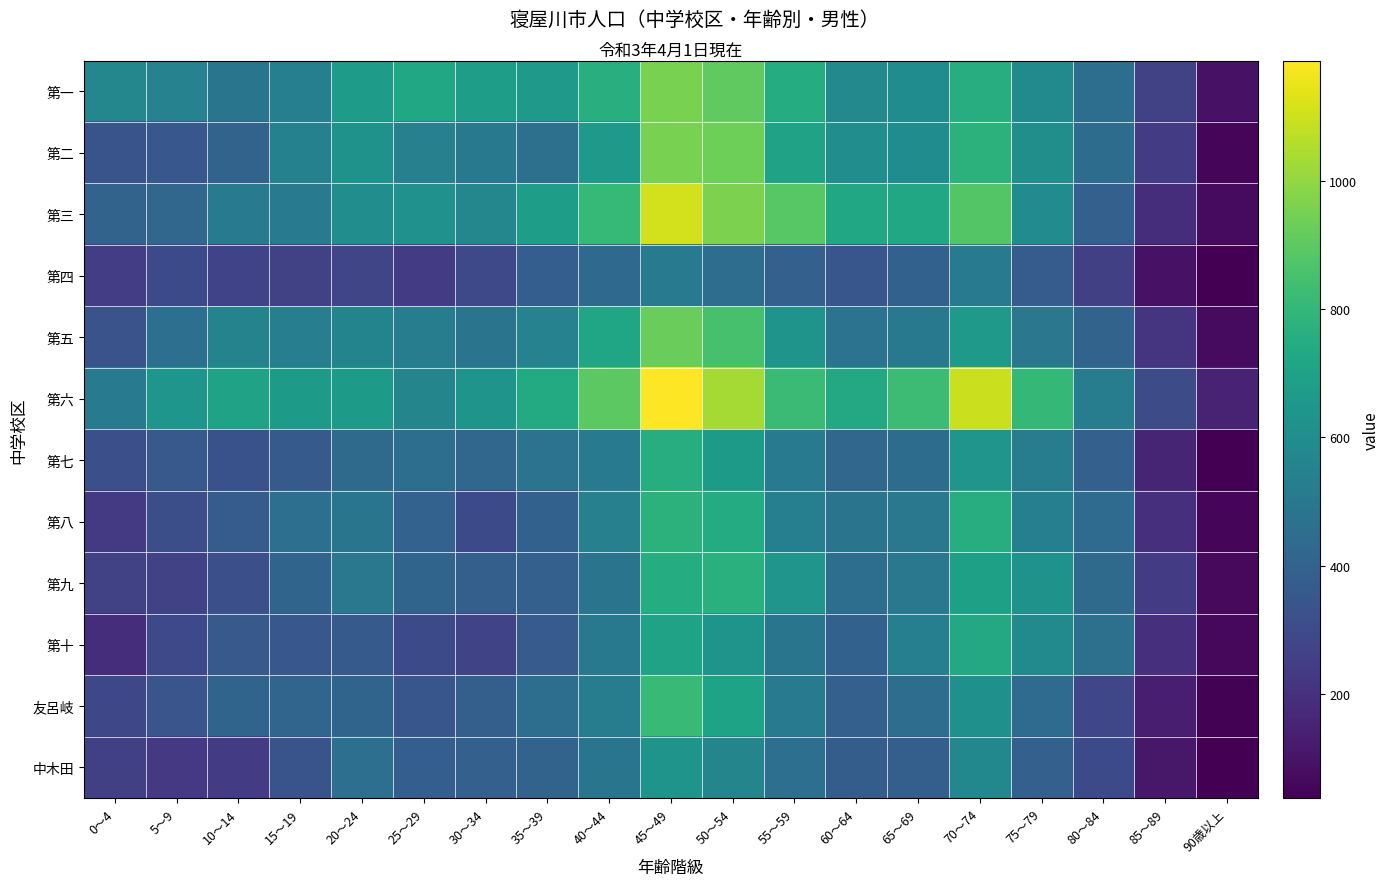

Reading left to right, transcribe all the data shown in this chart.

第一: 0～4=568	5～9=547	10～14=484	15～19=532	20～24=670	25～29=723	30～34=684	35～39=660	40～44=765	45～49=958	50～54=906	55～59=748	60～64=581	65～69=596	70～74=752	75～79=586	80～84=455	85～89=261	90歳以上=92
第二: 0～4=337	5～9=348	10～14=404	15～19=545	20～24=625	25～29=539	30～34=501	35～39=460	40～44=656	45～49=955	50～54=932	55～59=702	60～64=601	65～69=597	70～74=776	75～79=608	80～84=442	85～89=243	90歳以上=58
第三: 0～4=405	5～9=415	10～14=516	15～19=513	20～24=600	25～29=621	30～34=568	35～39=684	40～44=807	45～49=1108	50～54=961	55～59=889	60～64=723	65～69=722	70～74=881	75～79=593	80～84=389	85～89=187	90歳以上=69
第四: 0～4=244	5～9=297	10～14=268	15～19=259	20～24=279	25～29=243	30～34=289	35～39=381	40～44=432	45～49=507	50～54=448	55～59=390	60～64=347	65～69=393	70～74=514	75～79=372	80～84=255	85～89=92	90歳以上=37
第五: 0～4=332	5～9=456	10～14=553	15～19=529	20～24=557	25～29=520	30～34=481	35～39=549	40～44=713	45～49=925	50～54=854	55～59=631	60～64=475	65～69=503	70～74=661	75～79=495	80～84=402	85～89=214	90歳以上=70
第六: 0～4=518	5～9=643	10～14=701	15～19=663	20～24=665	25～29=560	30～34=631	35～39=739	40～44=900	45～49=1188	50～54=1034	55～59=820	60～64=731	65～69=824	70～74=1098	75～79=802	80～84=524	85～89=300	90歳以上=152
第七: 0～4=319	5～9=360	10～14=328	15～19=363	20～24=436	25～29=455	30～34=417	35～39=477	40～44=517	45～49=754	50～54=666	55～59=511	60～64=417	65～69=444	70～74=638	75～79=526	80～84=391	85～89=156	90歳以上=37
第八: 0～4=232	5～9=312	10～14=372	15～19=459	20～24=484	25～29=400	30～34=294	35～39=395	40～44=540	45～49=775	50～54=744	55～59=536	60～64=482	65～69=499	70～74=755	75～79=533	80～84=441	85～89=194	90歳以上=51
第九: 0～4=266	5～9=261	10～14=317	15～19=409	20～24=499	25～29=408	30～34=385	35～39=389	40～44=482	45～49=751	50～54=766	55～59=635	60～64=451	65～69=499	70～74=690	75～79=628	80～84=436	85～89=239	90歳以上=66
第十: 0～4=189	5～9=290	10～14=357	15～19=351	20～24=363	25～29=294	30～34=274	35～39=366	40～44=503	45～49=702	50～54=634	55～59=486	60～64=395	65～69=536	70～74=733	75～79=585	80～84=460	85～89=191	90歳以上=61
友呂岐: 0～4=285	5～9=341	10～14=408	15～19=412	20～24=409	25～29=347	30～34=385	35～39=452	40～44=527	45～49=814	50～54=704	55～59=509	60～64=392	65～69=447	70～74=613	75～79=439	80～84=284	85～89=135	90歳以上=43
中木田: 0～4=253	5～9=226	10～14=241	15～19=336	20～24=458	25～29=383	30～34=388	35～39=405	40～44=485	45～49=632	50～54=563	55～59=459	60～64=375	65～69=386	70～74=574	75～79=392	80～84=294	85～89=111	90歳以上=37